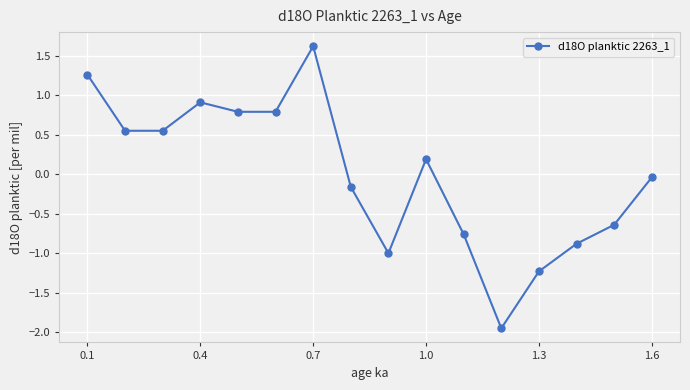

What is the maximum value shown in the chart?

1.6